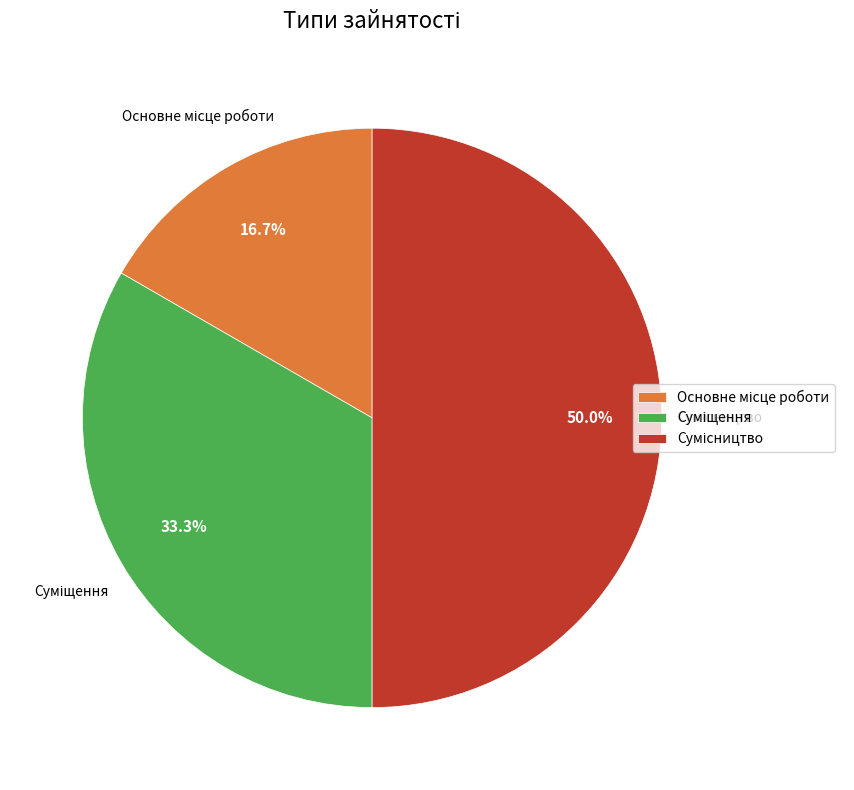

What is the change in value from Основне місце роботи to Суміщення?

+1